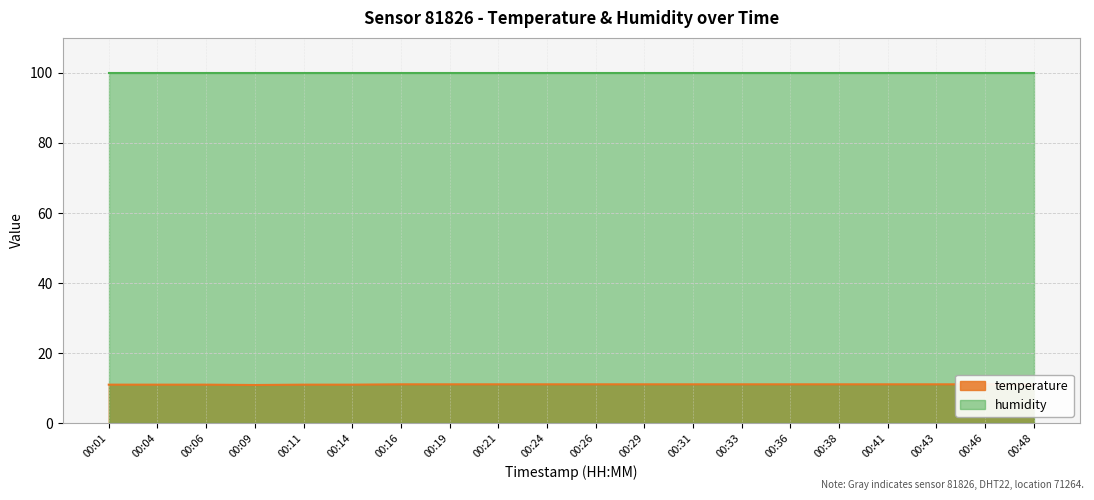

Which label corresponds to the smallest value in the chart?

00:09